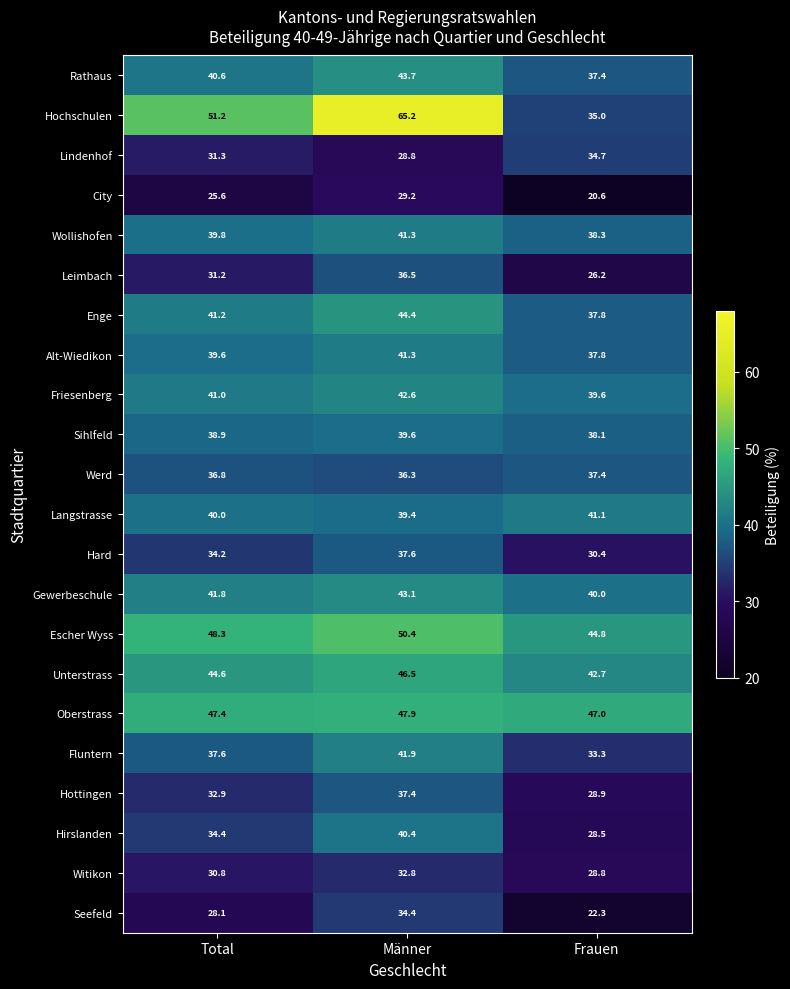

What is the difference between the highest and lowest values at Männer?

36.4